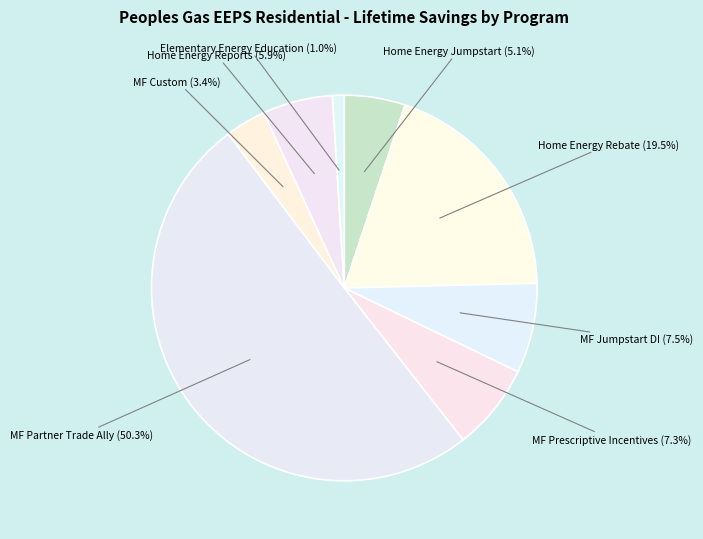

How many segments does this pie chart have?

8